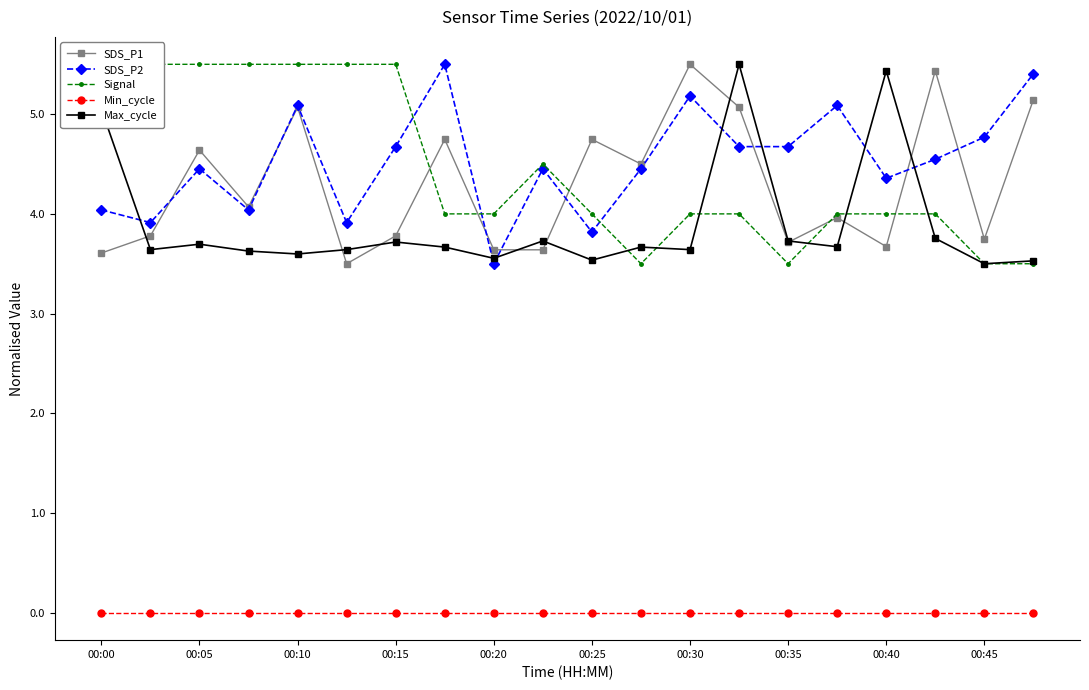

Where is the first local maximum for SDS_P2?

00:05